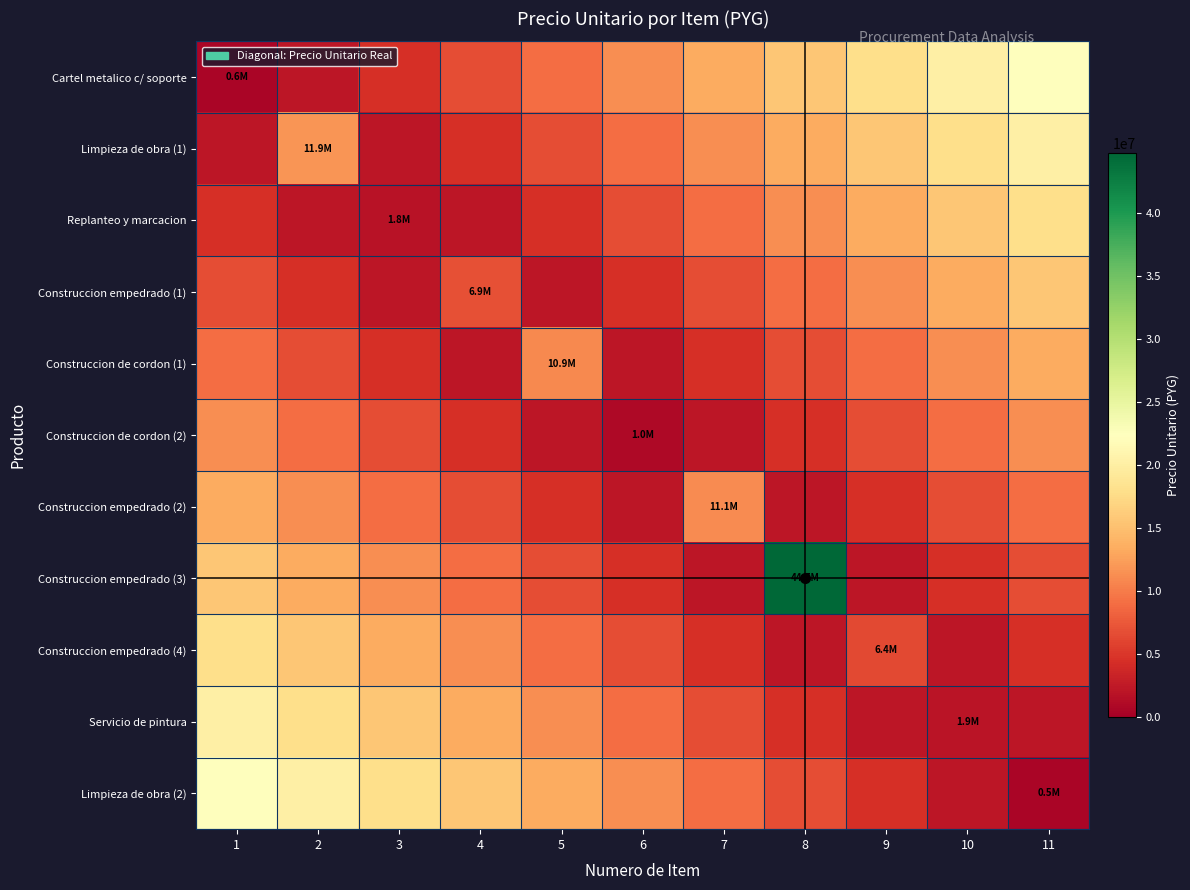

Reading left to right, transcribe all the data shown in this chart.

Cartel metalico c/ soporte: 1=620000	2=2236518	3=4473036	4=6709554	5=8946072	6=11182590	7=13419108	8=15655626	9=17892144	10=20128662	11=22365180
Limpieza de obra (1): 1=2236518	2=11880000	3=2236518	4=4473036	5=6709554	6=8946072	7=11182590	8=13419108	9=15655626	10=17892144	11=20128662
Replanteo y marcacion: 1=4473036	2=2236518	3=1844640	4=2236518	5=4473036	6=6709554	7=8946072	8=11182590	9=13419108	10=15655626	11=17892144
Construccion empedrado (1): 1=6709554	2=4473036	3=2236518	4=6947640	5=2236518	6=4473036	7=6709554	8=8946072	9=11182590	10=13419108	11=15655626
Construccion de cordon (1): 1=8946072	2=6709554	3=4473036	4=2236518	5=10920129	6=2236518	7=4473036	8=6709554	9=8946072	10=11182590	11=13419108
Construccion de cordon (2): 1=11182590	2=8946072	3=6709554	4=4473036	5=2236518	6=992960	7=2236518	8=4473036	9=6709554	10=8946072	11=11182590
Construccion empedrado (2): 1=13419108	2=11182590	3=8946072	4=6709554	5=4473036	6=2236518	7=11061090	8=2236518	9=4473036	10=6709554	11=8946072
Construccion empedrado (3): 1=15655626	2=13419108	3=11182590	4=8946072	5=6709554	6=4473036	7=2236518	8=44730360	9=2236518	10=4473036	11=6709554
Construccion empedrado (4): 1=17892144	2=15655626	3=13419108	4=11182590	5=8946072	6=6709554	7=4473036	8=2236518	9=6372000	10=2236518	11=4473036
Servicio de pintura: 1=20128662	2=17892144	3=15655626	4=13419108	5=11182590	6=8946072	7=6709554	8=4473036	9=2236518	10=1944000	11=2236518
Limpieza de obra (2): 1=22365180	2=20128662	3=17892144	4=15655626	5=13419108	6=11182590	7=8946072	8=6709554	9=4473036	10=2236518	11=542011